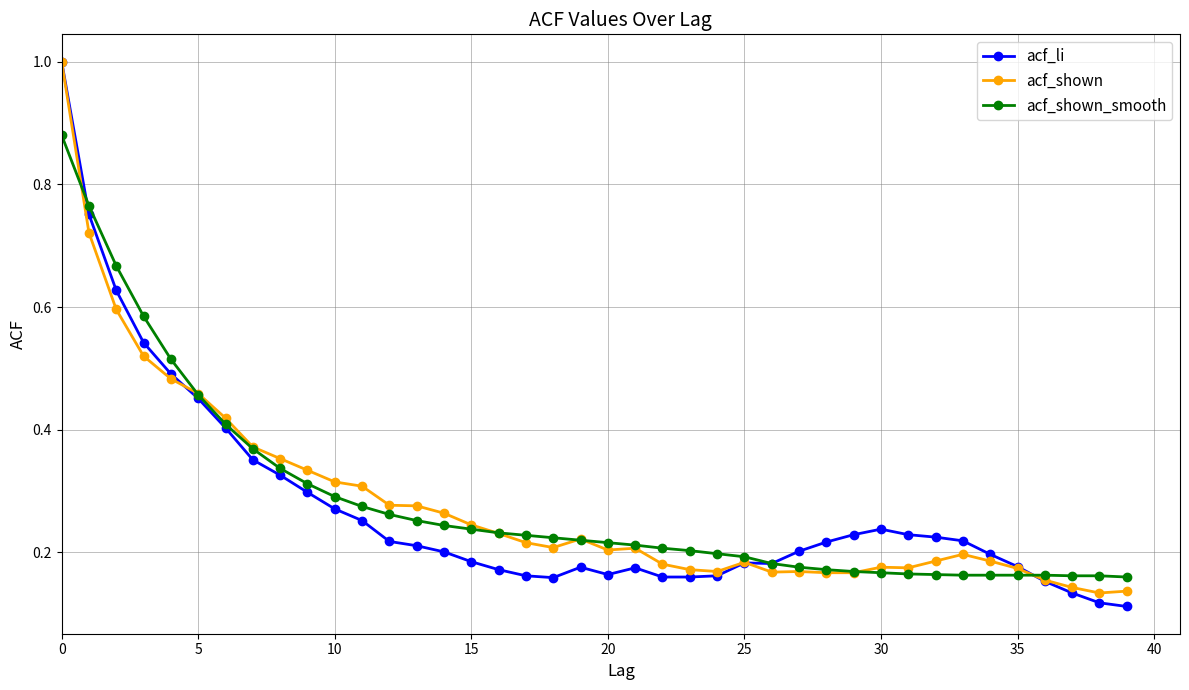

At how many categories does at least one series exceed 0?

40